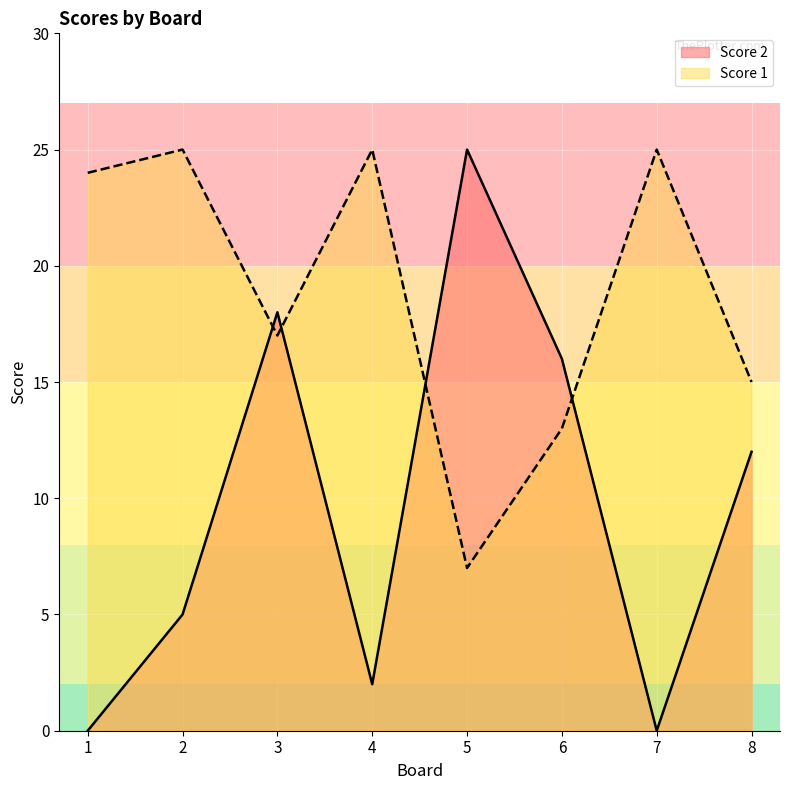

Rank the series by their average value, from lowest to highest.

Score 2, Score 1